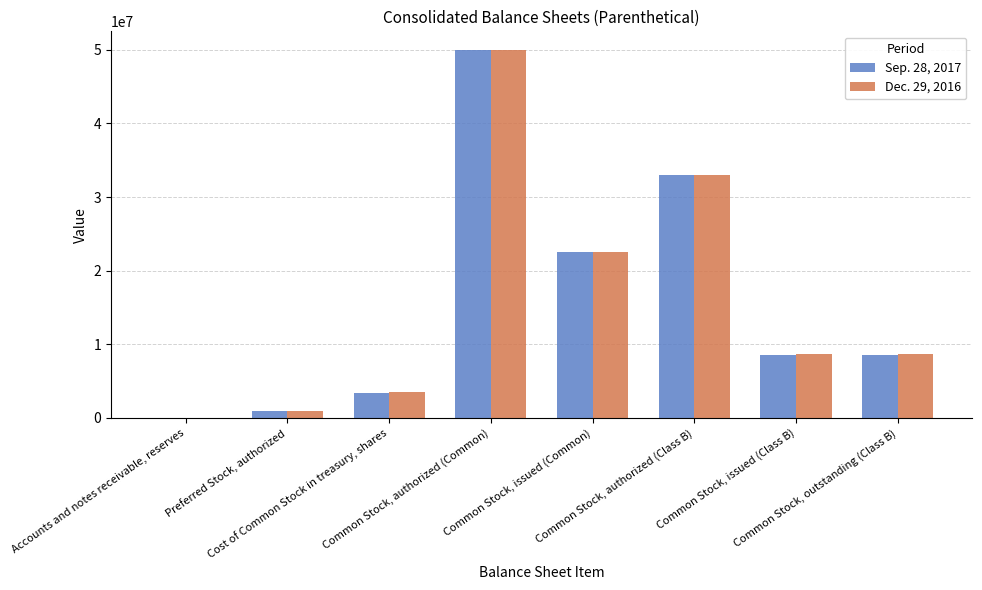

What is the greatest value displayed?

50000000